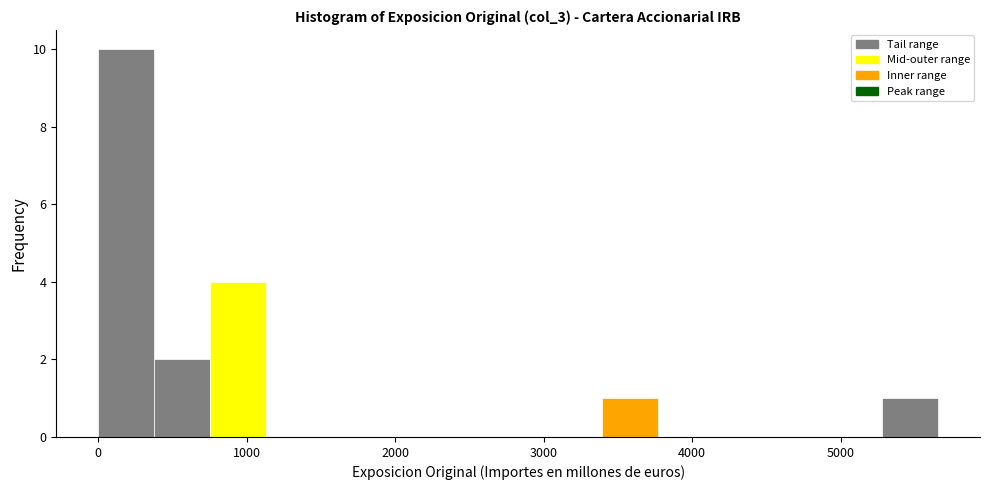

Around what value on the x-axis is the tallest bar? Give the approximate position of its centre, as read against the axis.

200